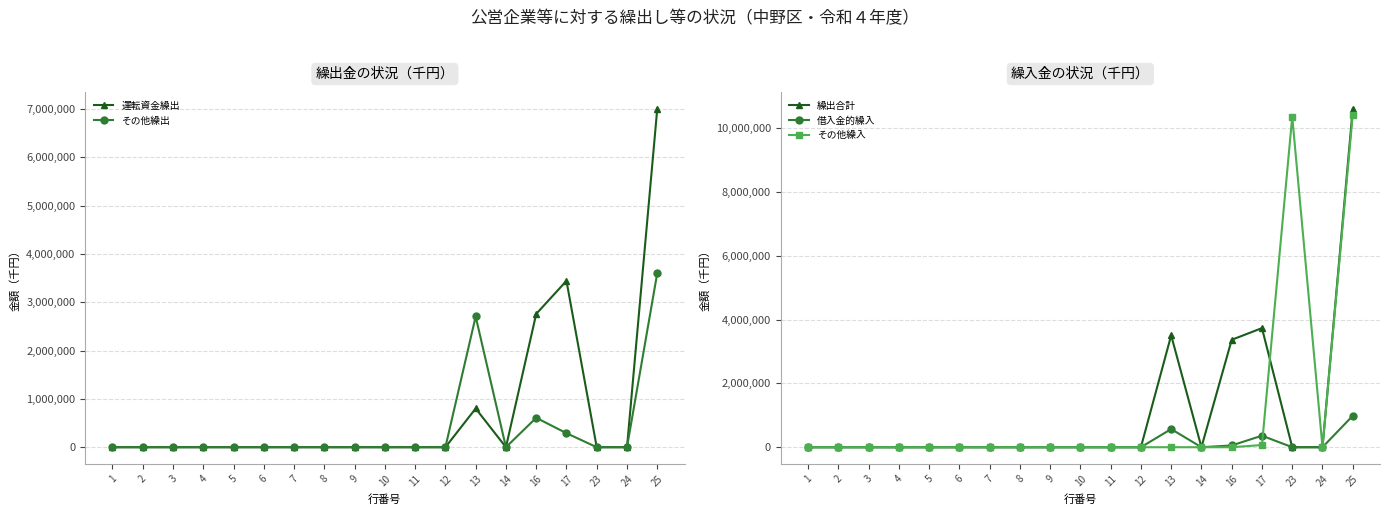

What is the sum of all その他繰出 values?

7211672